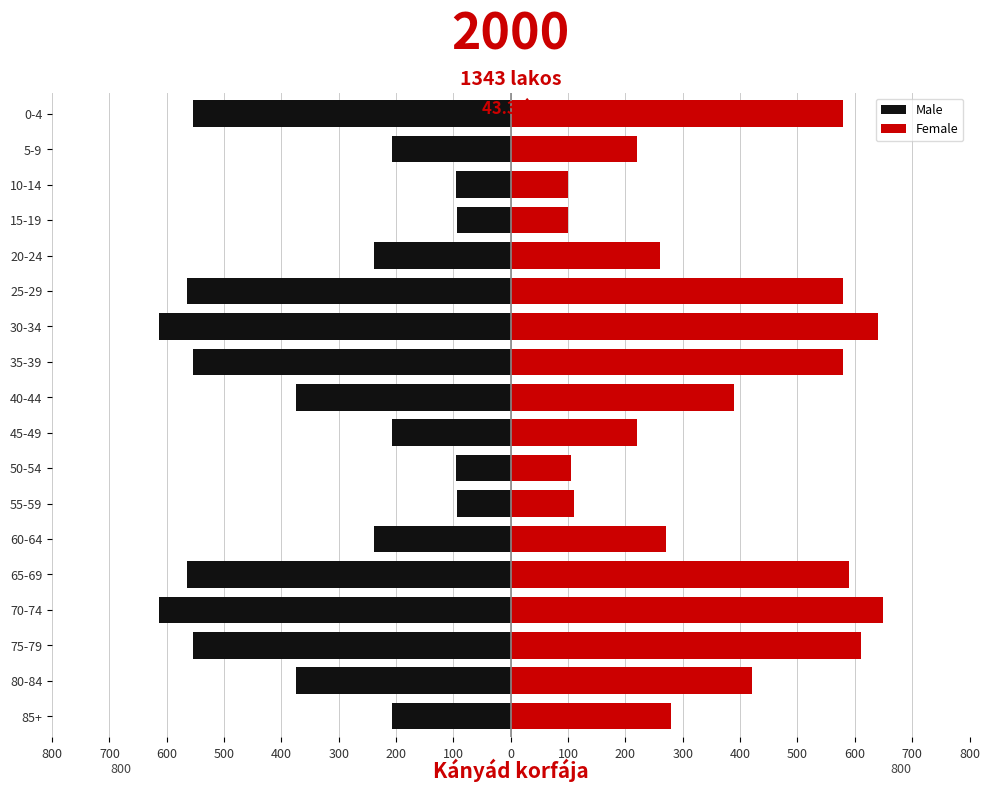

Which series changed the most between 35-39 and 15-19?

Female